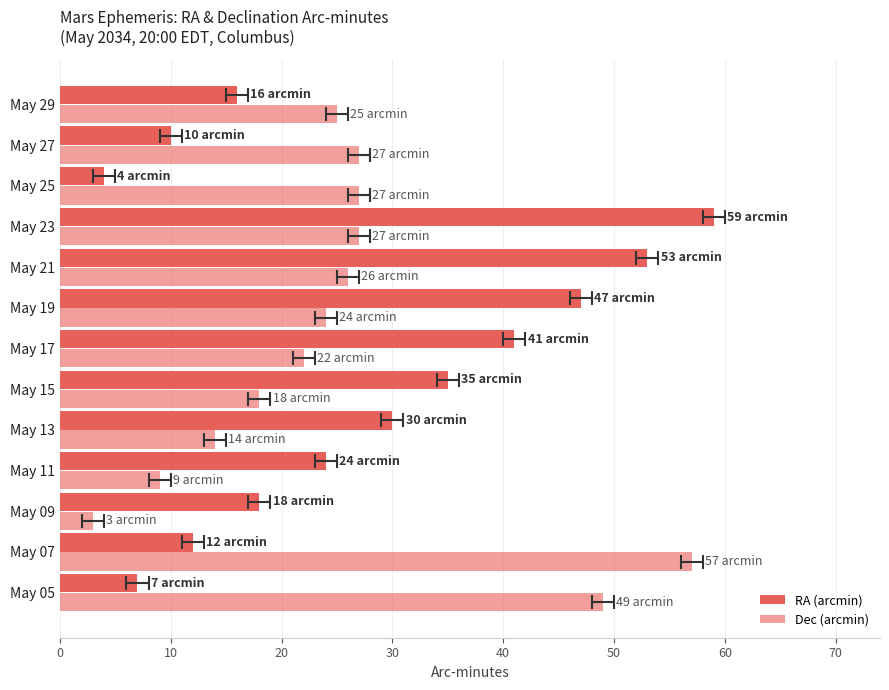

Is the value of RA (arcmin) at May 05 greater than the value of Dec (arcmin) at May 29?

No